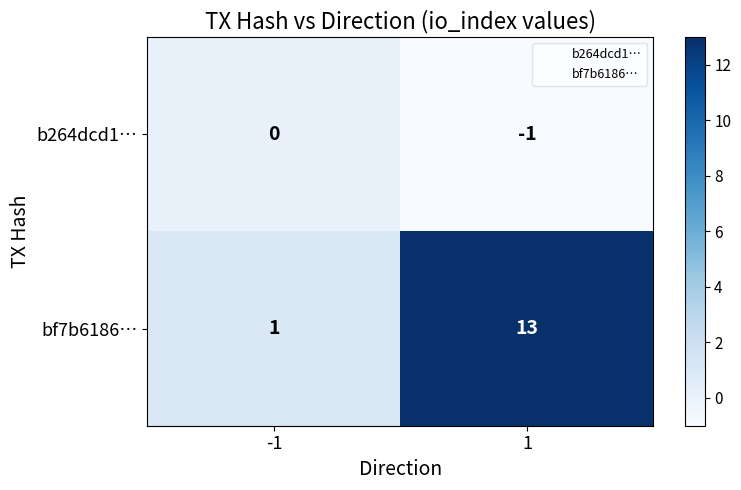

What is the maximum value shown in the chart?

13